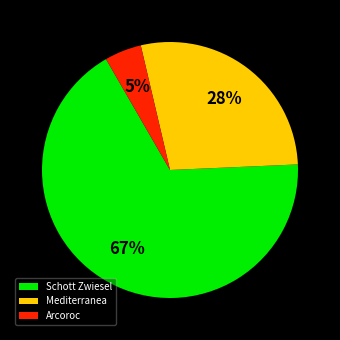

Which has a higher value, Mediterranea or Schott Zwiesel?

Schott Zwiesel